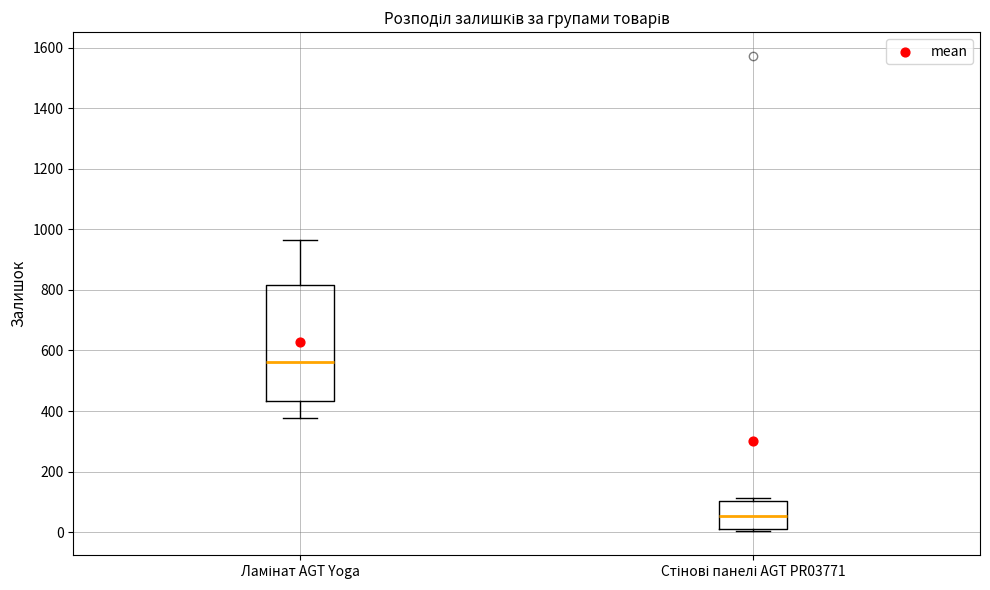

Where is the lower edge of the box for Ламінат AGT Yoga on the y-axis? The values are not printed on the chart, so give them approximately, as read against the axis.

440